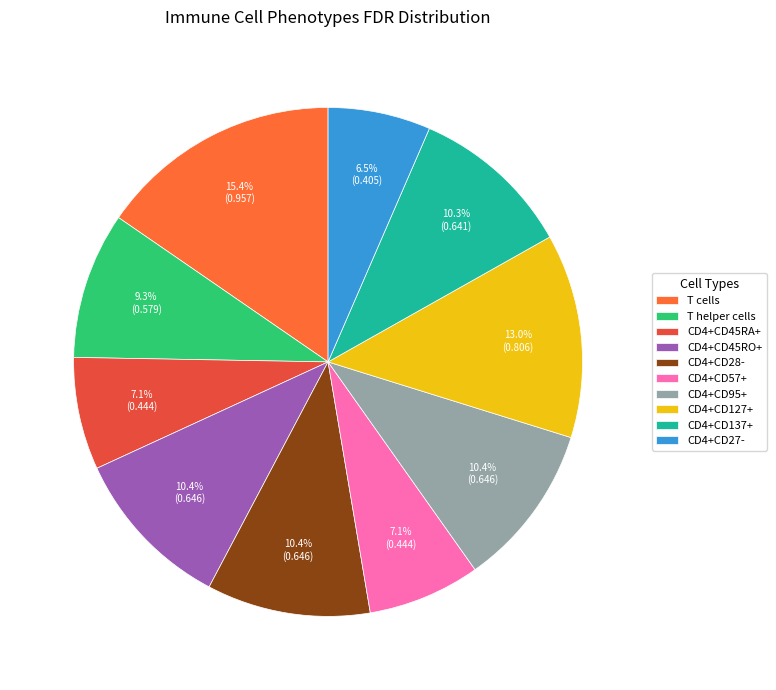

Between CD4+CD127+ and T helper cells, which is larger?

CD4+CD127+